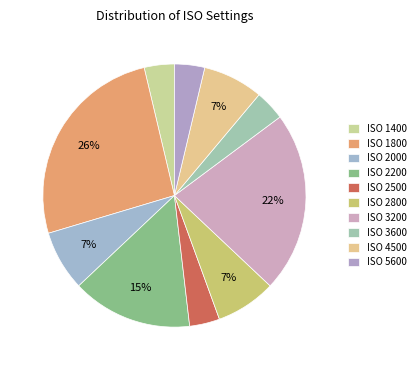

Count the number of slices in the pie.

10